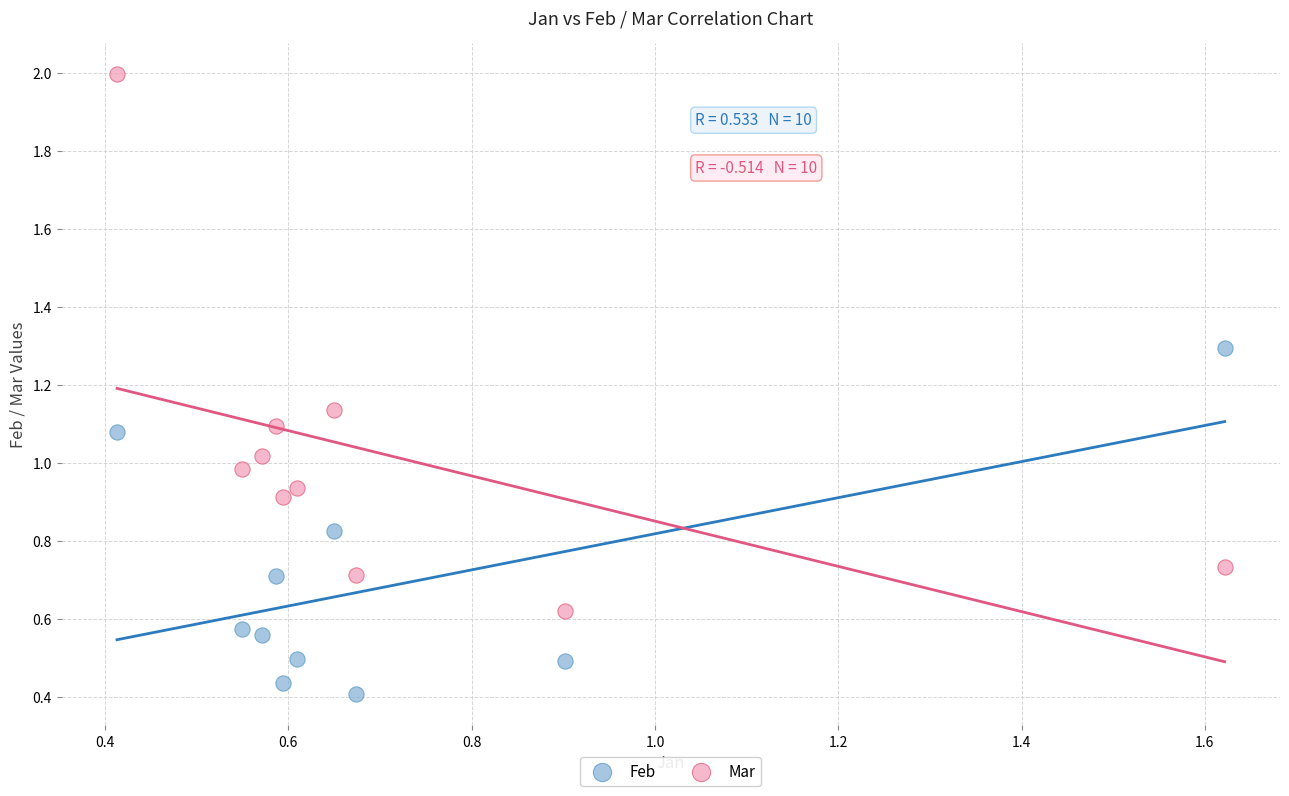

Which series has the largest Y range (max minus min)?

Mar